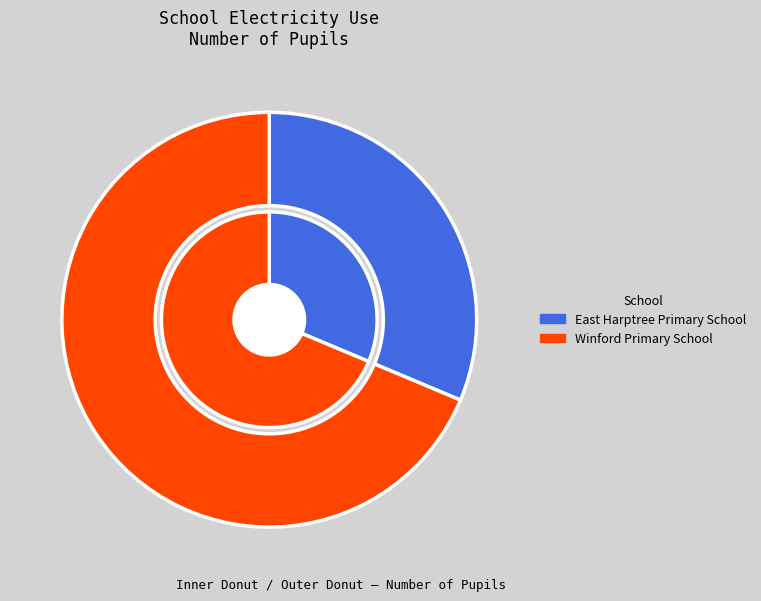

What is the total percentage of East Harptree Primary School and Winford Primary School?

100.0%